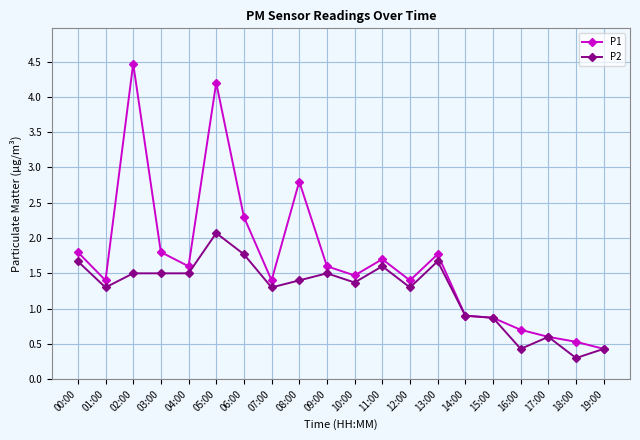

What is the approximate value of P2 at 17:00?

0.6